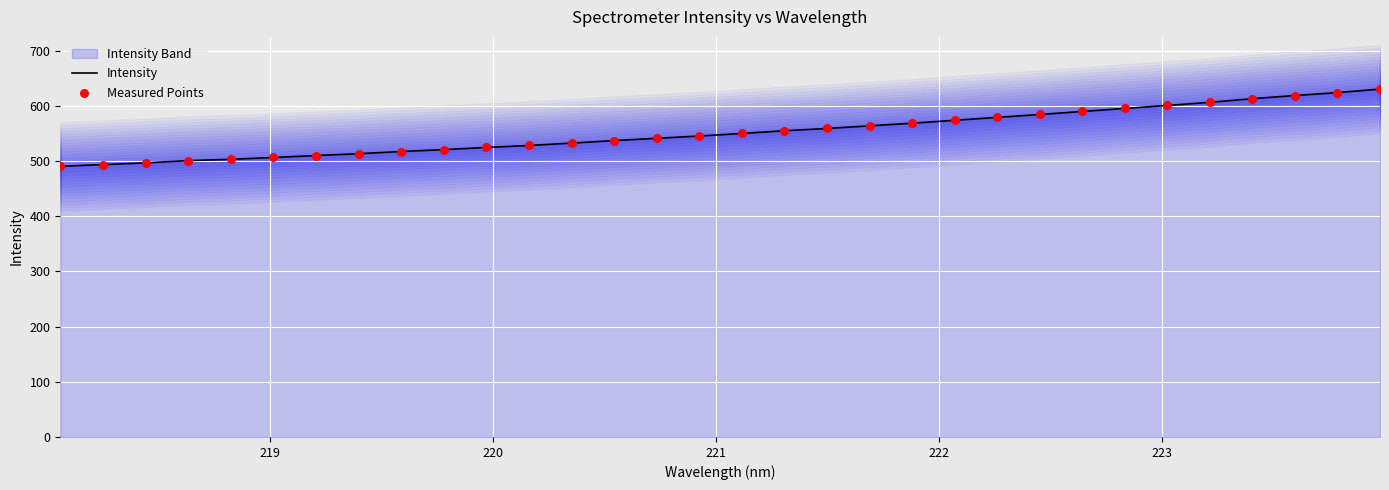

Which series has the largest total across all categories?

Intensity